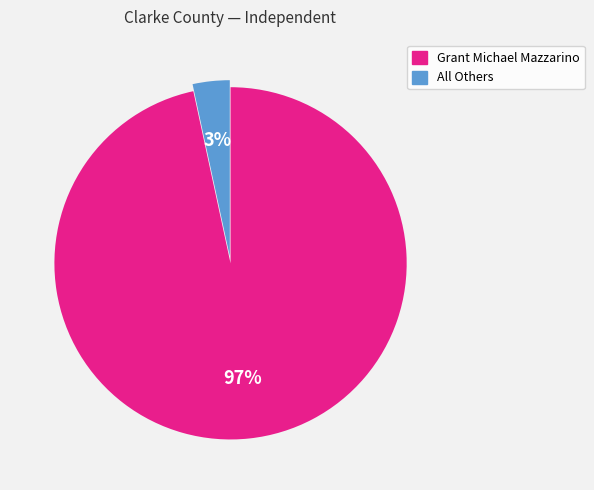

What percentage is the Grant Michael Mazzarino slice, to the nearest percent?

97%